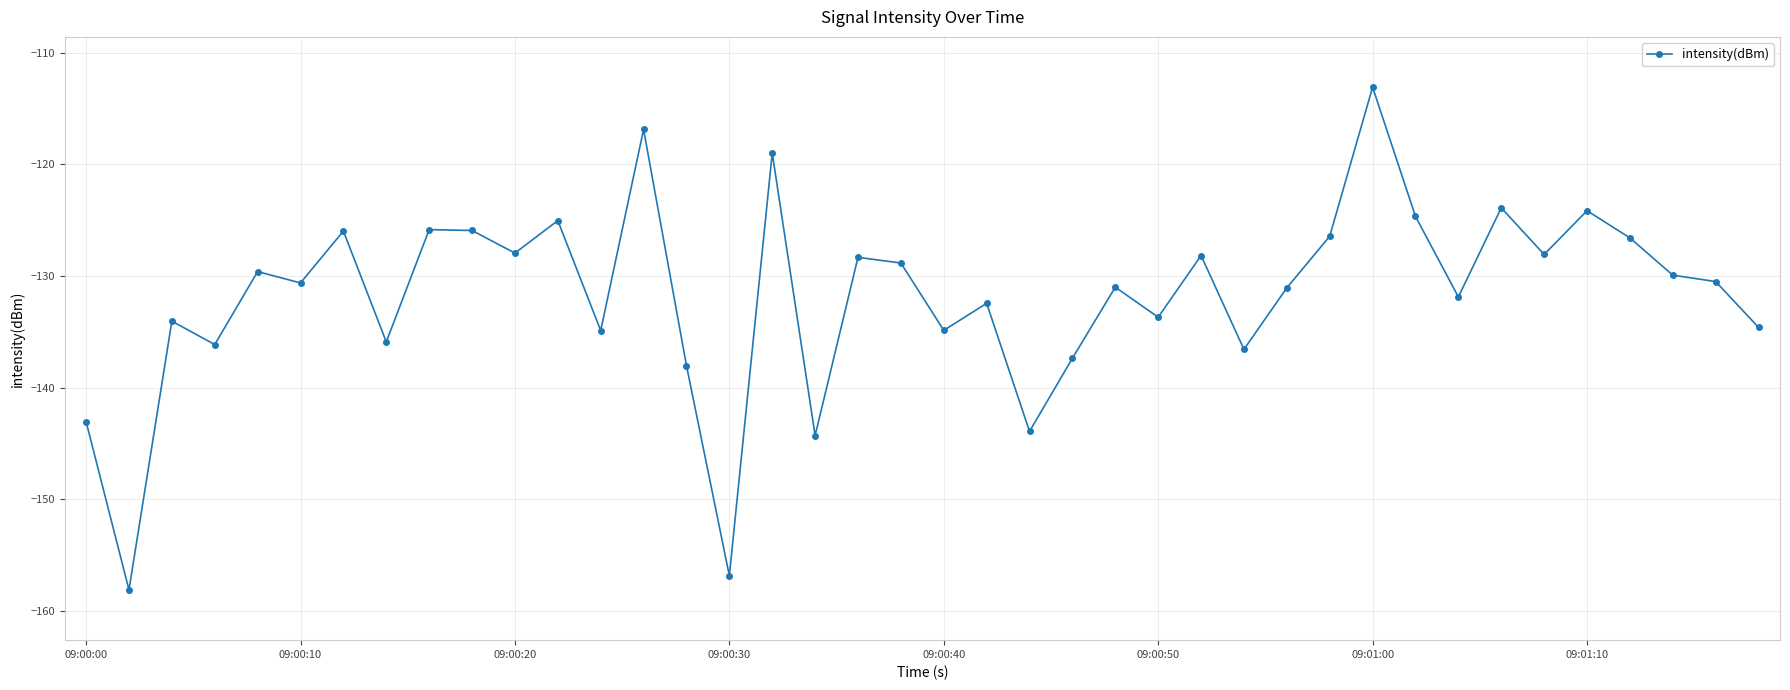

What is the minimum value shown in the chart?

-158.1